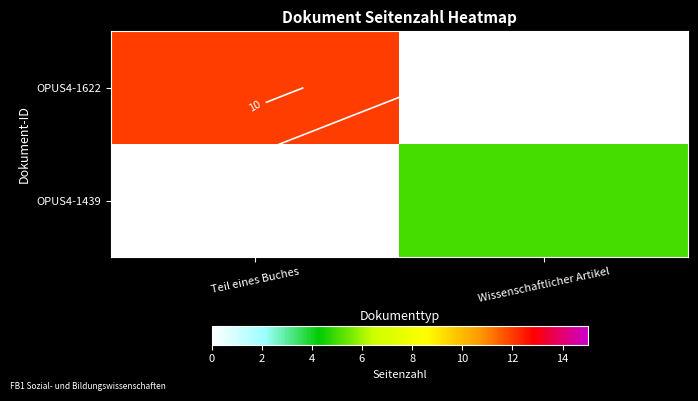

At how many categories does at least one series exceed 2?

2